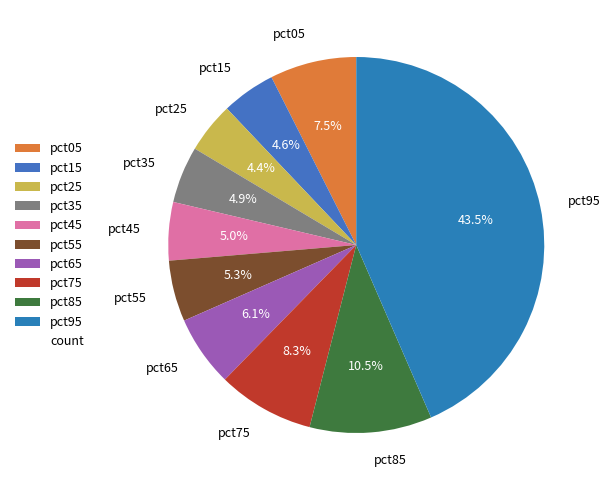

How many segments does this pie chart have?

10